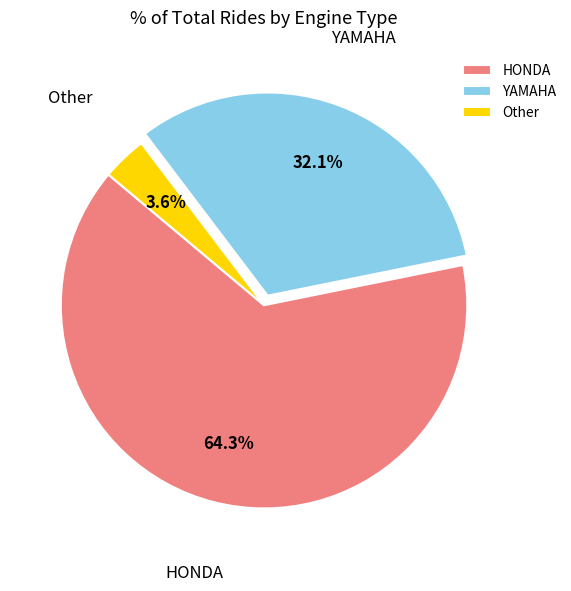

Is it true that Other is 17% of the pie?

False